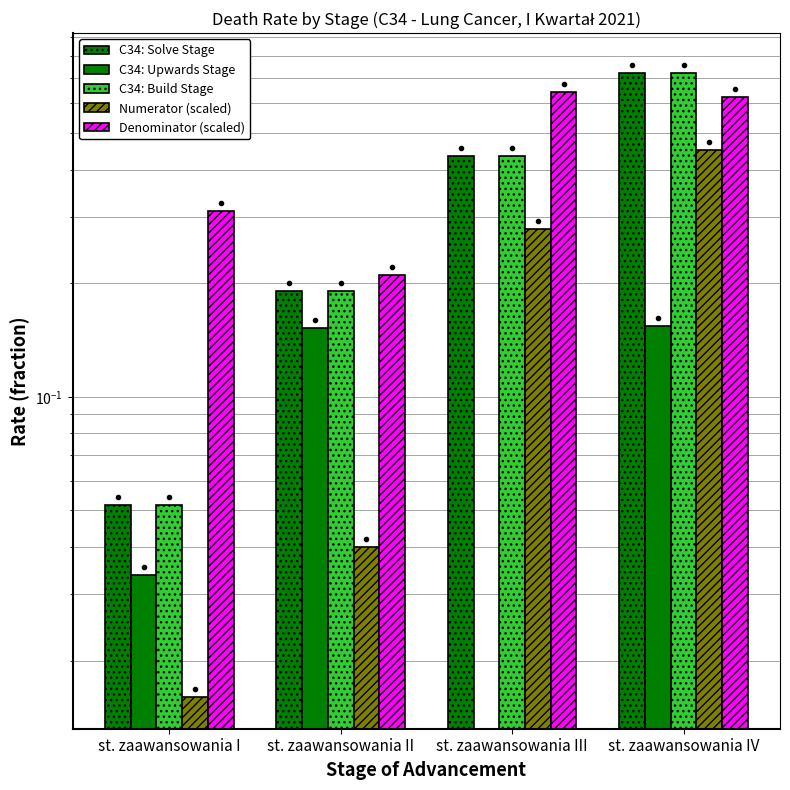

Reading left to right, list all the values displayed in this chart.

C34: Solve Stage: st. zaawansowania I=0.1	st. zaawansowania II=0.2	st. zaawansowania III=0.4	st. zaawansowania IV=0.7
C34: Upwards Stage: st. zaawansowania I=0.0	st. zaawansowania II=0.2	st. zaawansowania III=0.0	st. zaawansowania IV=0.2
C34: Build Stage: st. zaawansowania I=0.1	st. zaawansowania II=0.2	st. zaawansowania III=0.4	st. zaawansowania IV=0.7
Numerator (scaled): st. zaawansowania I=0.0	st. zaawansowania II=0.0	st. zaawansowania III=0.3	st. zaawansowania IV=0.5
Denominator (scaled): st. zaawansowania I=0.3	st. zaawansowania II=0.2	st. zaawansowania III=0.6	st. zaawansowania IV=0.6